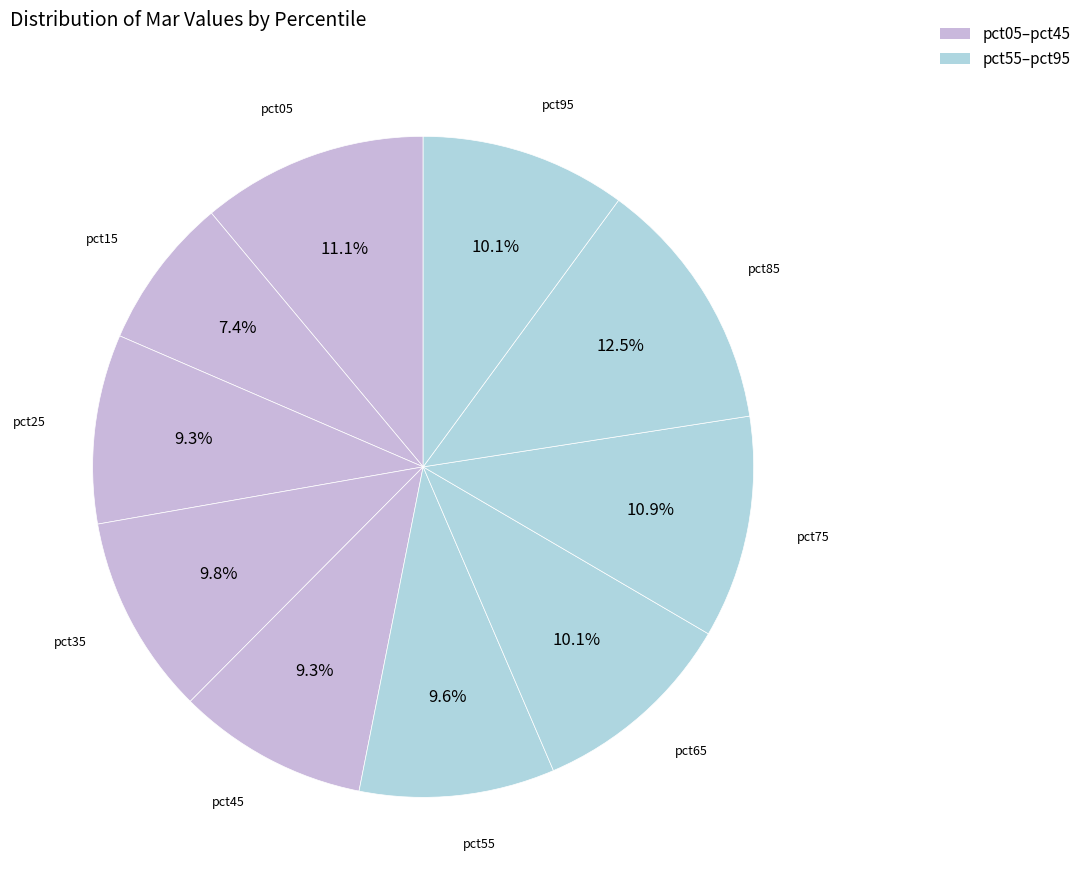

Which slice is the largest?

pct85